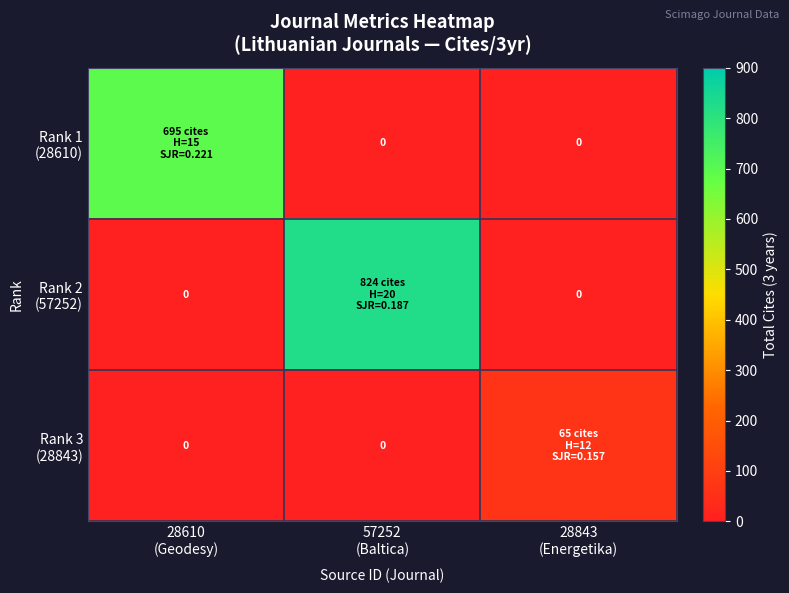

What is the greatest value displayed?

824